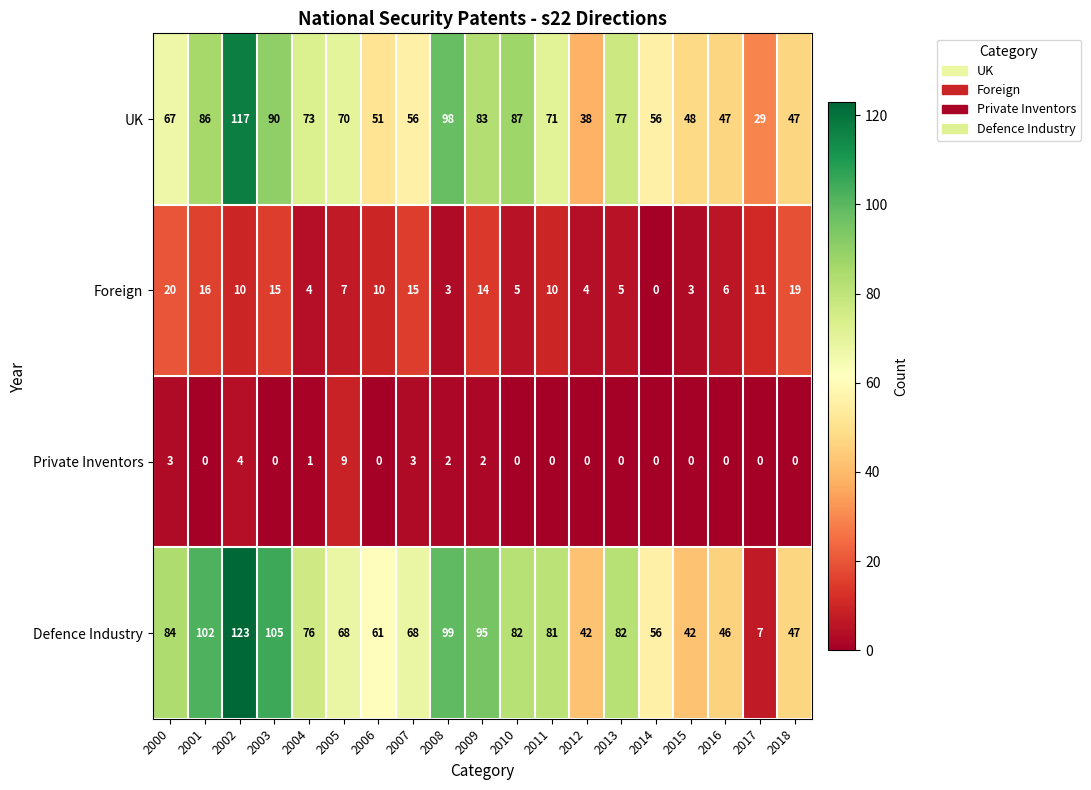

What is the total value across all series at 2004?

154